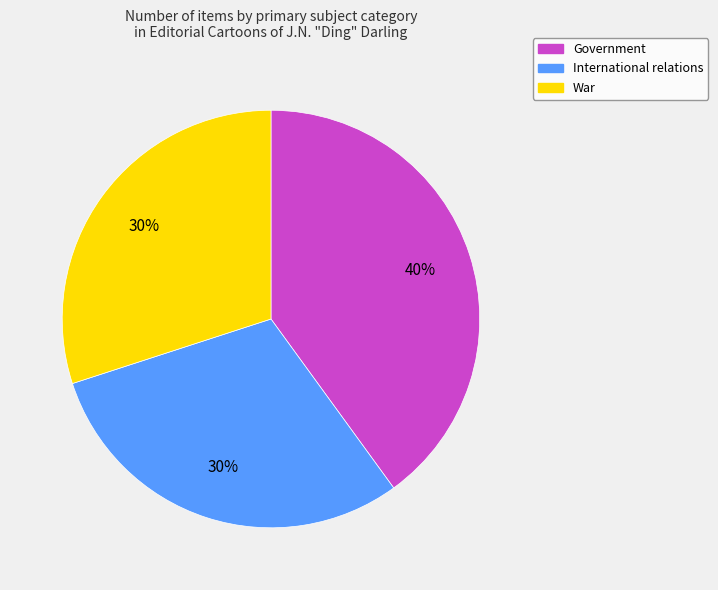

How many slices are in this pie chart?

3